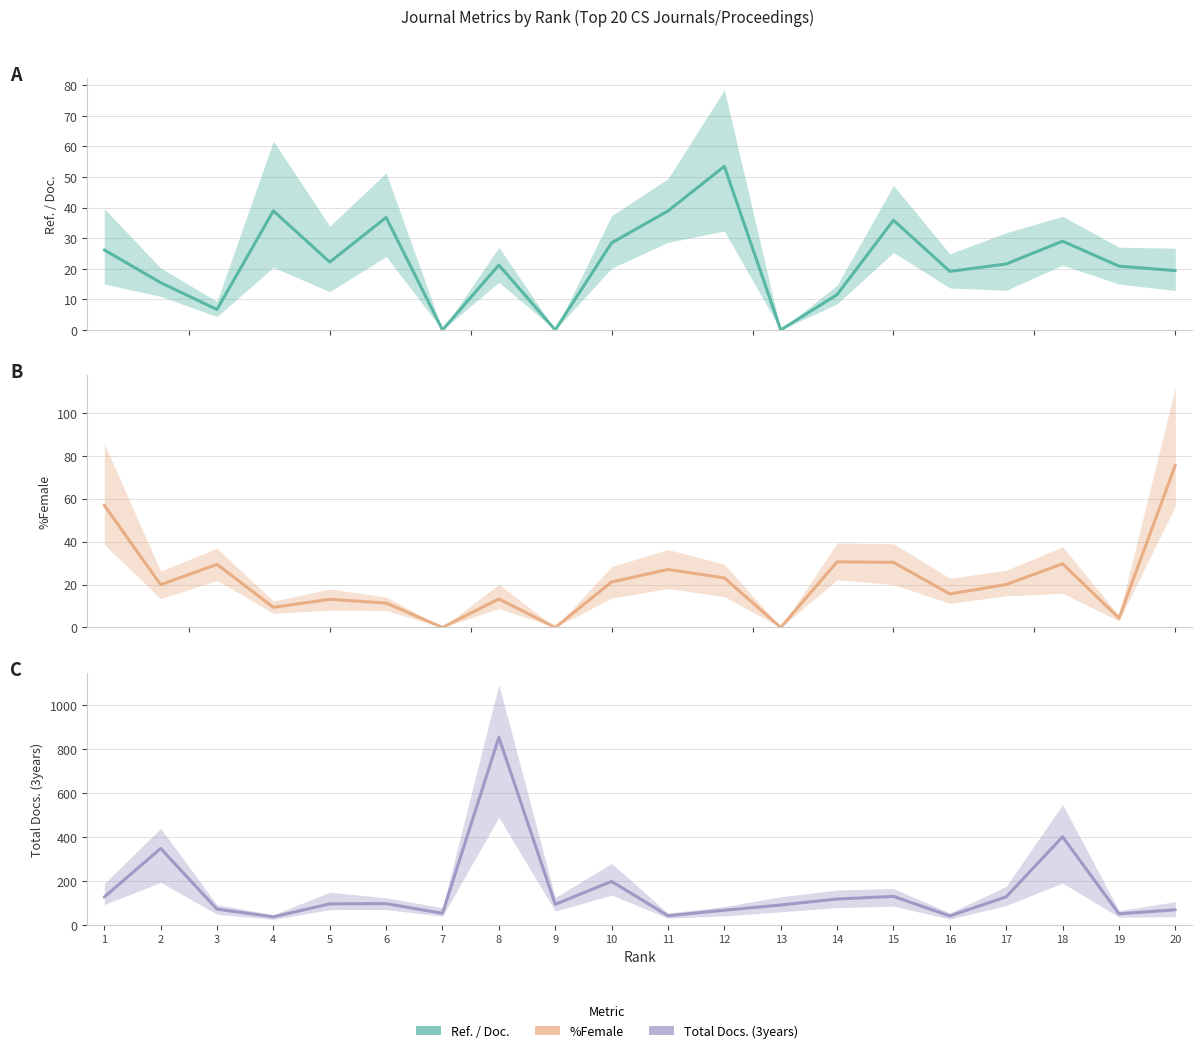

The value of Ref. / Doc. at 7 is 0.0. True or false?

True